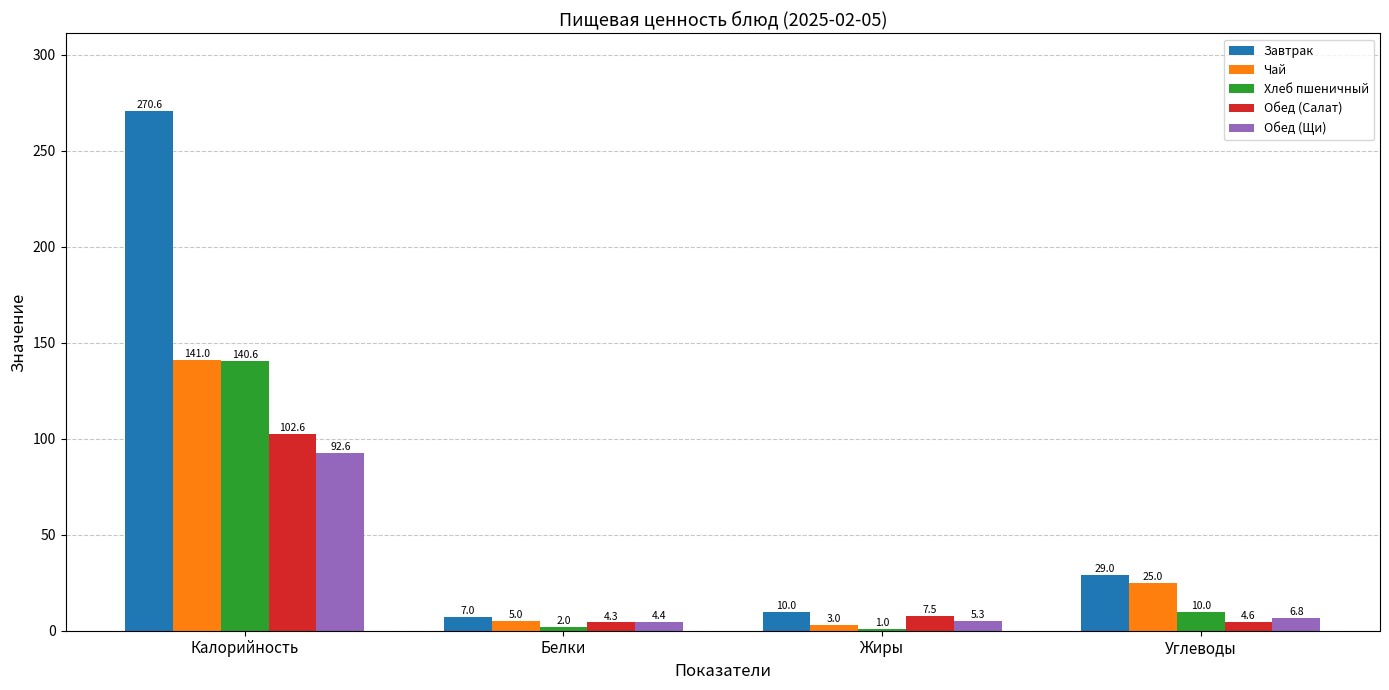

What is the maximum value for Завтрак?

270.6